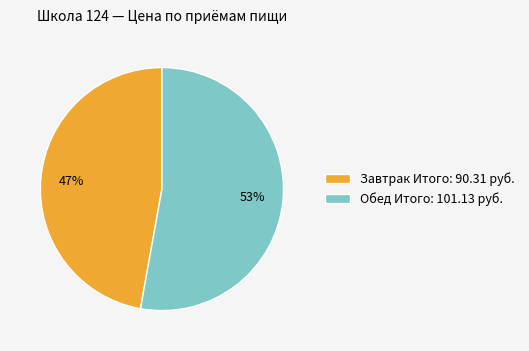

Which has a higher value, Завтрак Итого: 90.31 руб. or Обед Итого: 101.13 руб.?

Обед Итого: 101.13 руб.